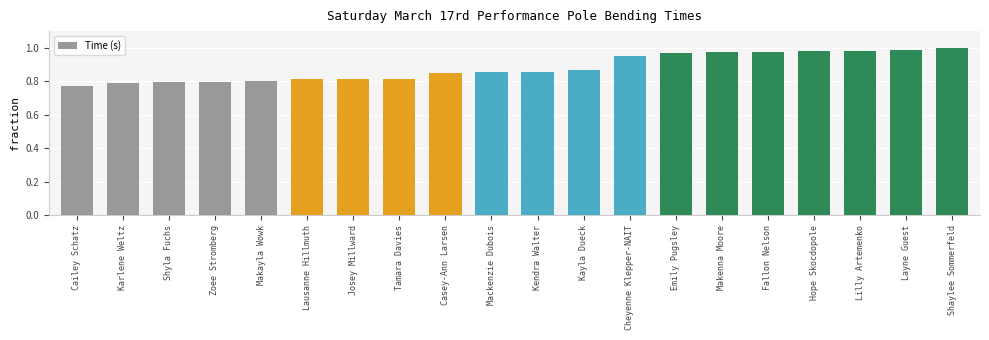

Which category has the lowest value across all series?

Cailey Schatz